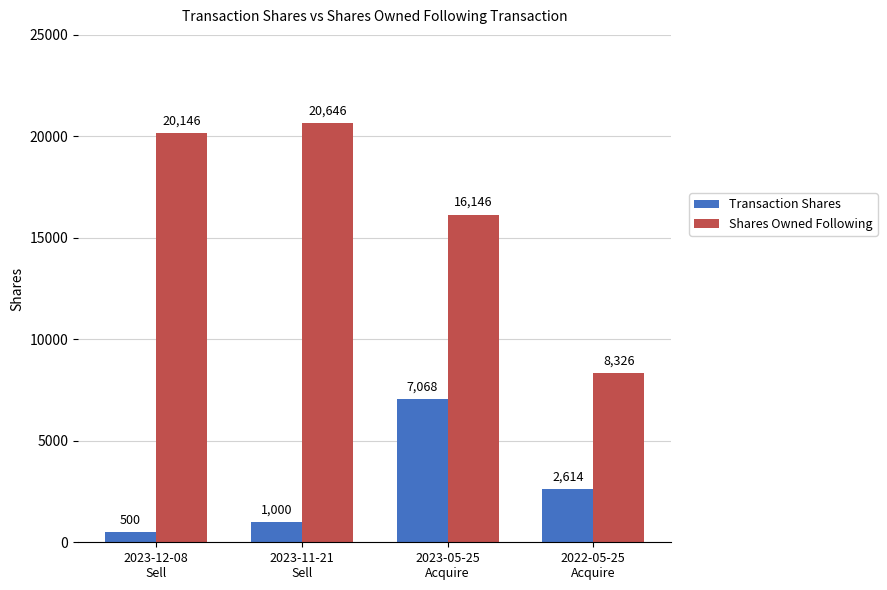

Rank the series by their maximum value, from highest to lowest.

Shares Owned Following, Transaction Shares